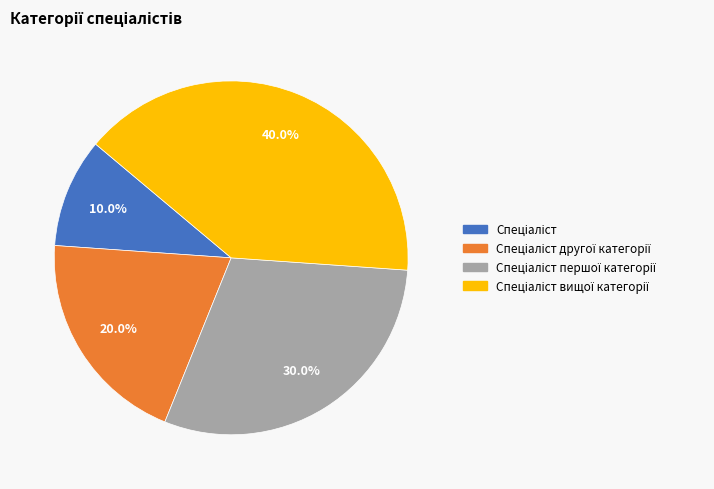

Is there any slice that represents more than half of the pie?

No